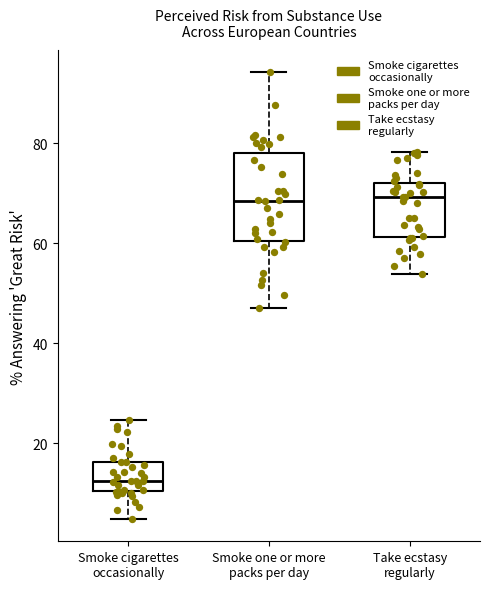

Reading left to right, read every box against the y-axis: the position of its median line, the range the box covers, and the ends of its whiskers. The values are not printed on the chart, so give them approximately, as read against the axis.

Smoke cigarettes occasionally: median 12, box 10 to 16, whiskers 4 to 24
Smoke one or more packs per day: median 68, box 60 to 78, whiskers 48 to 94
Take ecstasy regularly: median 70, box 62 to 72, whiskers 54 to 78